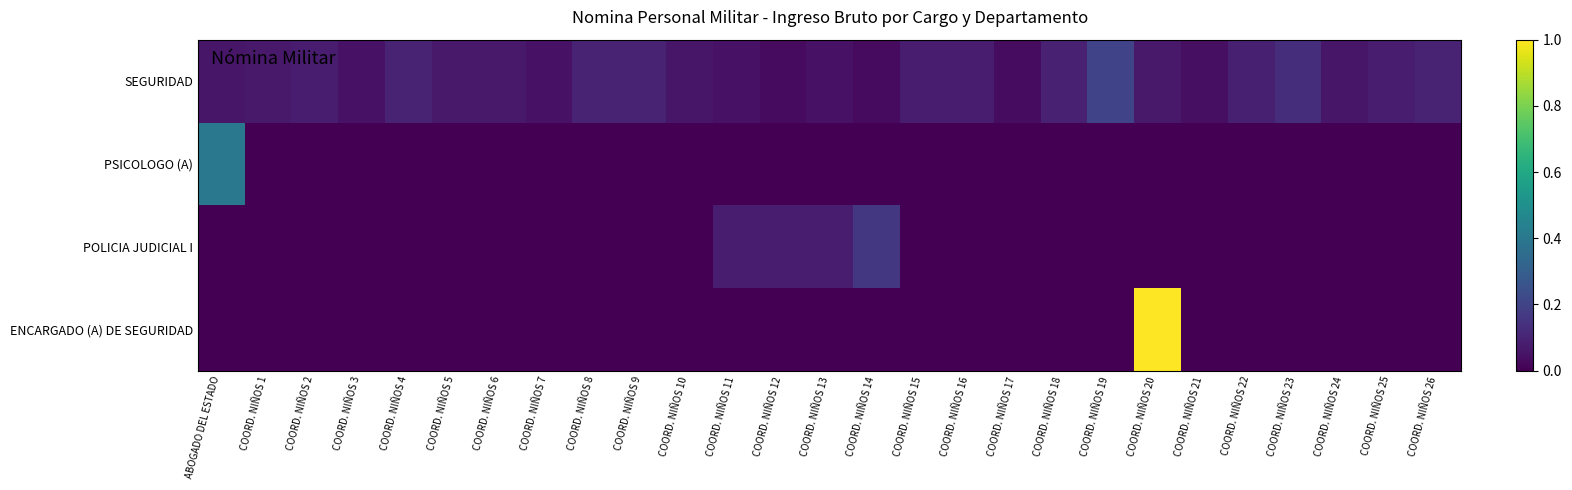

What is the spread (max minus min) of values at COORD. NIÑOS 4?

0.1